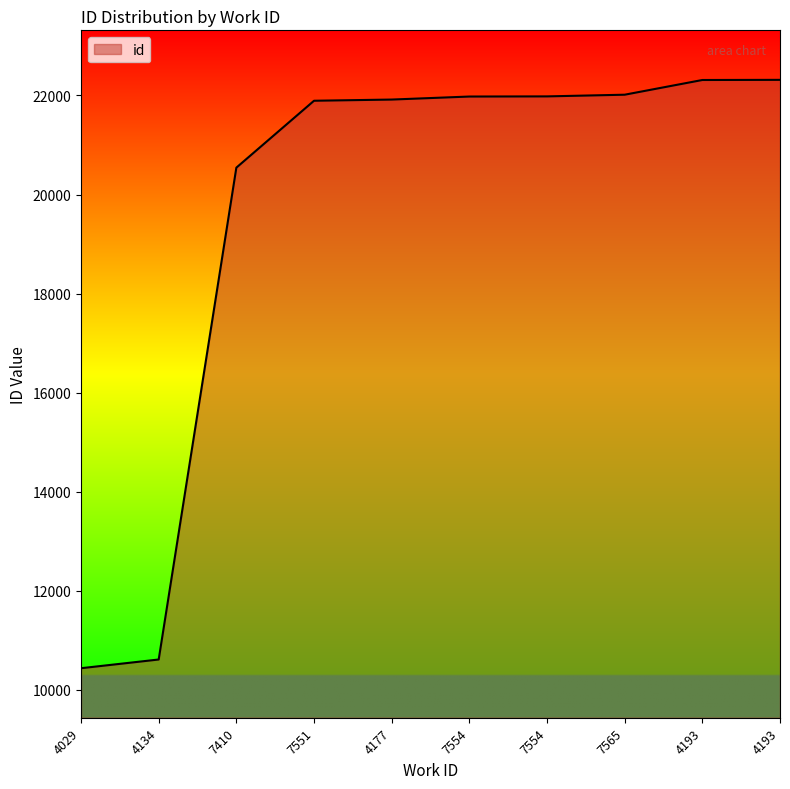

How many lines are shown in the chart?

1